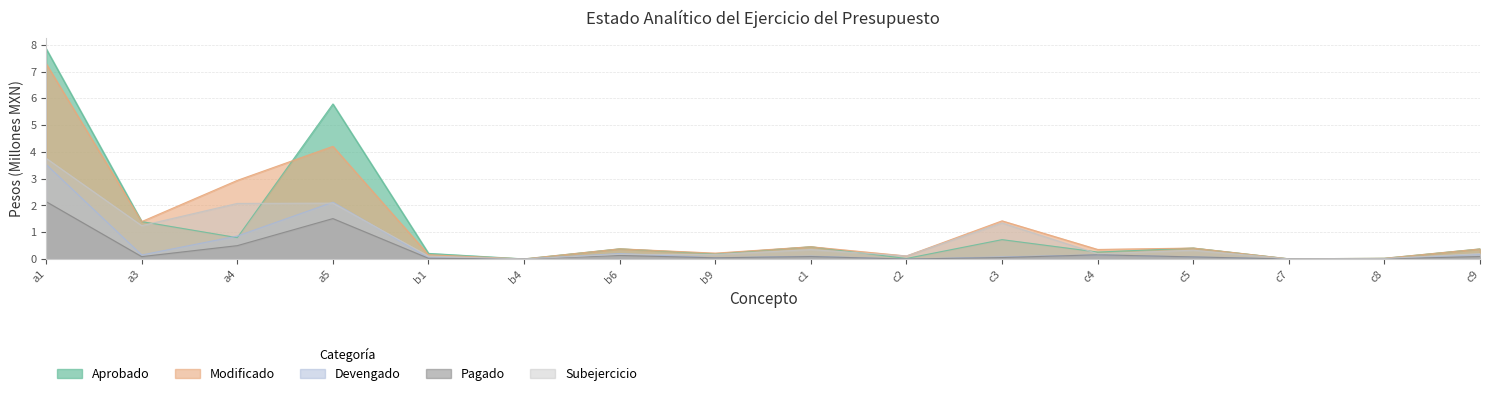

What position from the right is c2?

7